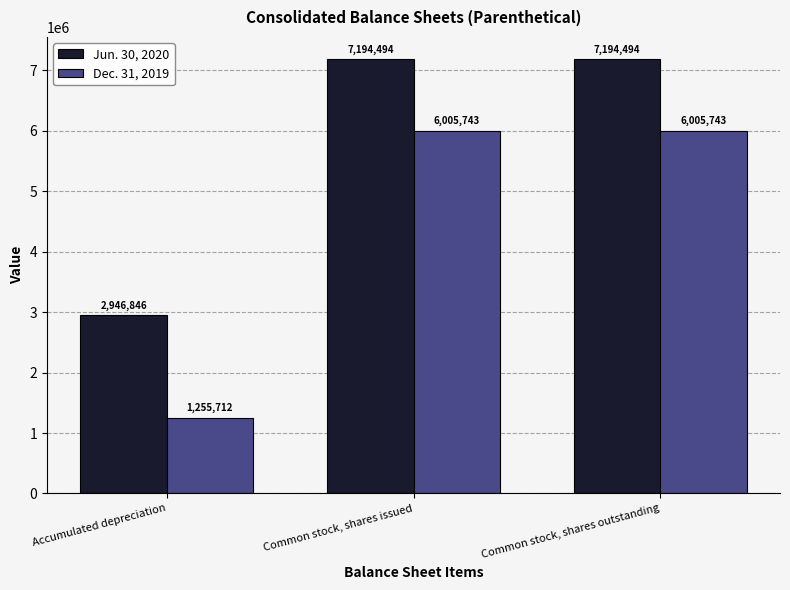

Where is Jun. 30, 2020 nearest to the value 5070670?

Accumulated depreciation